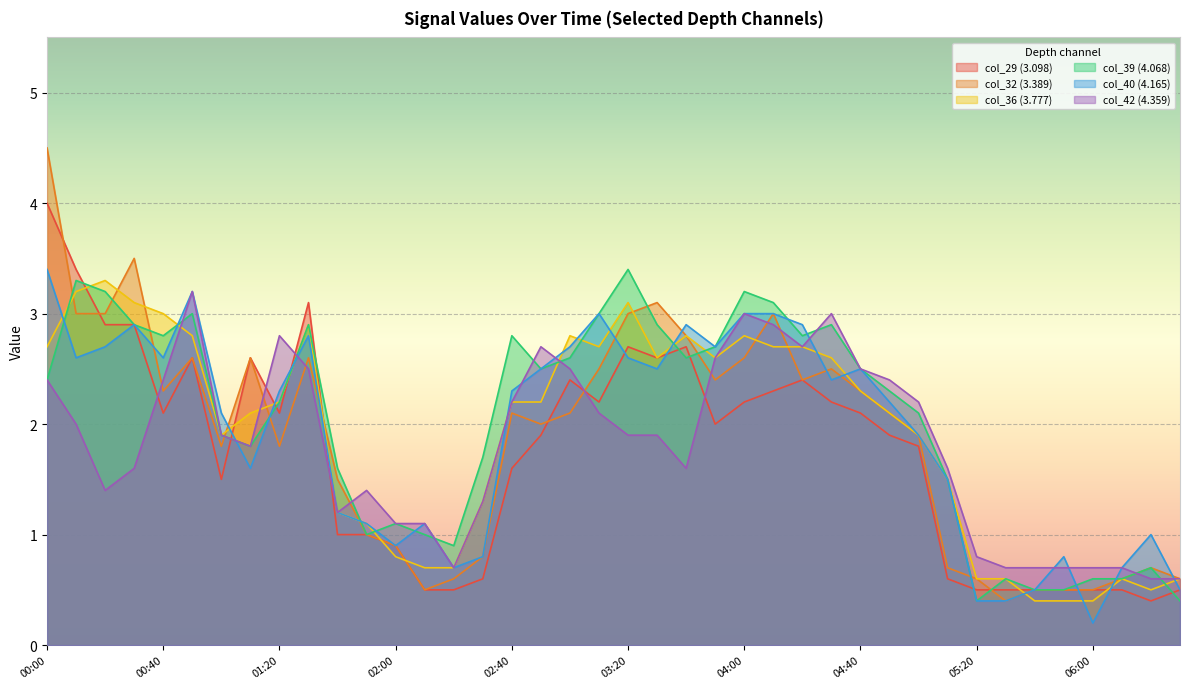

What is the value of the col_36 (3.777) point at the 4th from the left?

3.1